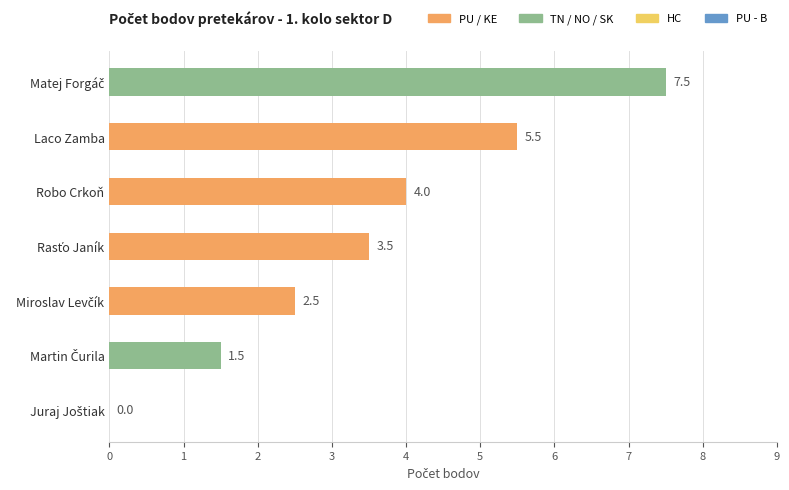

How many values exceed 3?

4